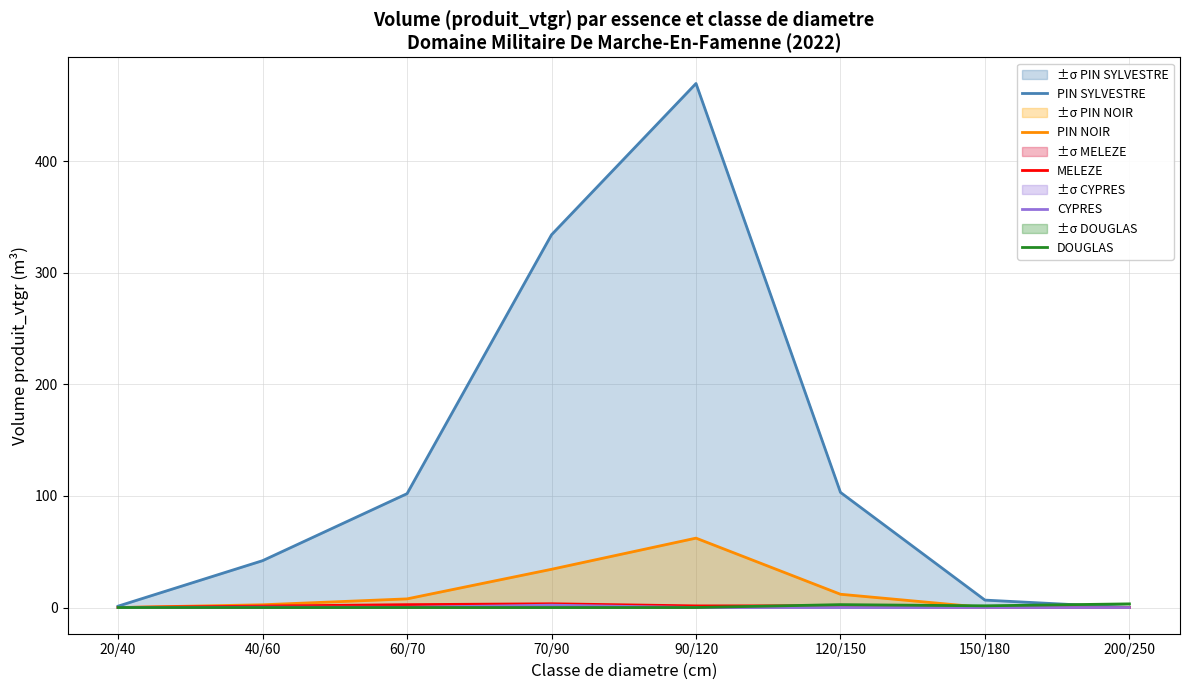

What position from the right is 90/120?

4